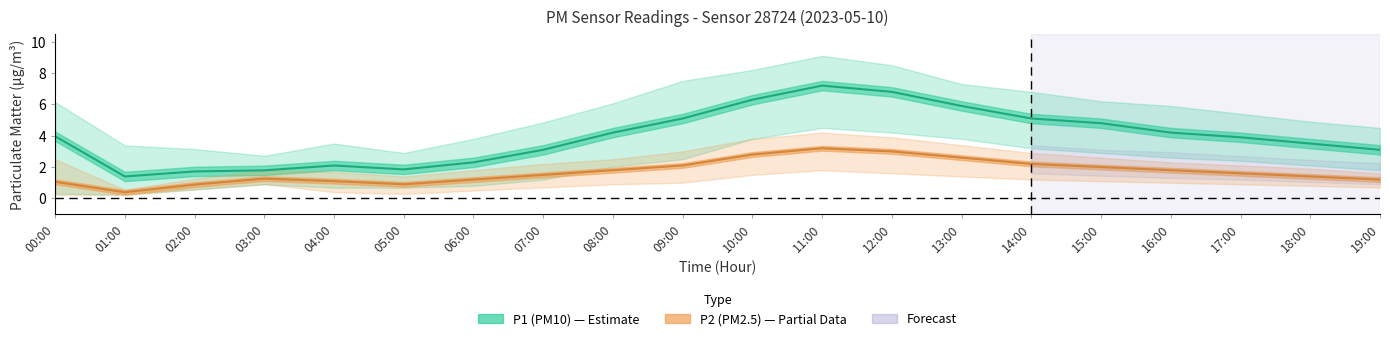

In P2_upper, how many points are higher than both neighbors (excluding endpoints)?

2